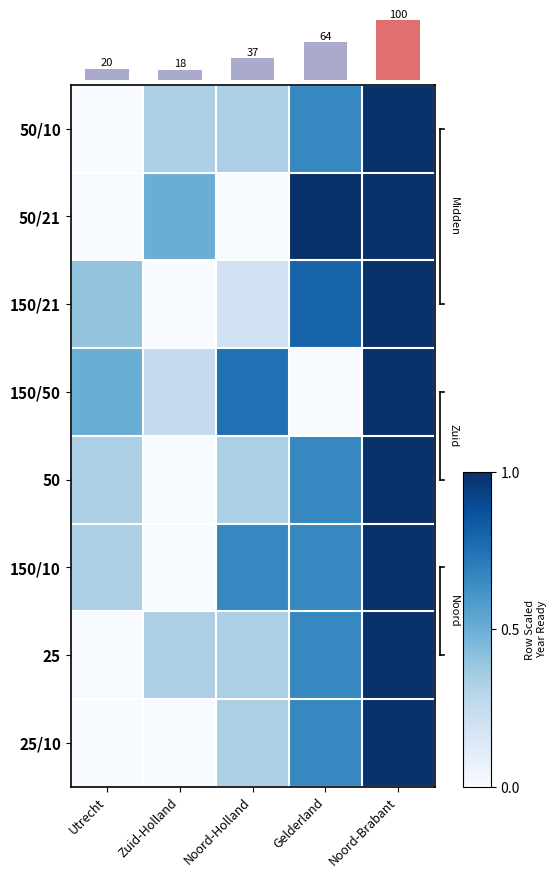

Reading left to right, extract all data points from this chart.

50/10: Utrecht=0.0	Zuid-Holland=0.3	Noord-Holland=0.3	Gelderland=0.7	Noord-Brabant=1.0
50/21: Utrecht=0.0	Zuid-Holland=0.5	Noord-Holland=0.0	Gelderland=1.0	Noord-Brabant=1.0
150/21: Utrecht=0.4	Zuid-Holland=0.0	Noord-Holland=0.2	Gelderland=0.8	Noord-Brabant=1.0
150/50: Utrecht=0.5	Zuid-Holland=0.2	Noord-Holland=0.8	Gelderland=0.0	Noord-Brabant=1.0
50: Utrecht=0.3	Zuid-Holland=0.0	Noord-Holland=0.3	Gelderland=0.7	Noord-Brabant=1.0
150/10: Utrecht=0.3	Zuid-Holland=0.0	Noord-Holland=0.7	Gelderland=0.7	Noord-Brabant=1.0
25: Utrecht=0.0	Zuid-Holland=0.3	Noord-Holland=0.3	Gelderland=0.7	Noord-Brabant=1.0
25/10: Utrecht=0.0	Zuid-Holland=0.0	Noord-Holland=0.3	Gelderland=0.7	Noord-Brabant=1.0